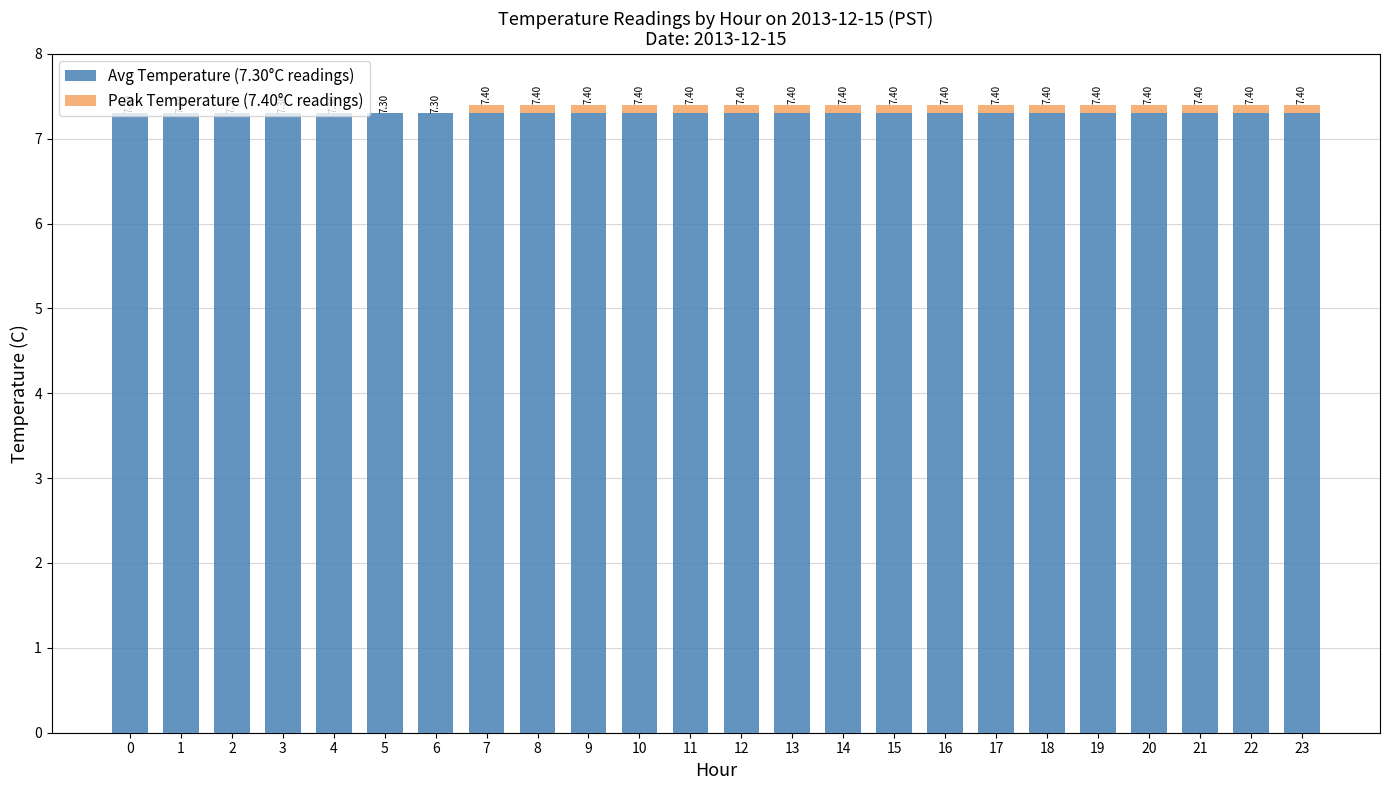

What is the value of the Avg Temperature (7.30°C readings) bar at the 11th from the left?

7.3